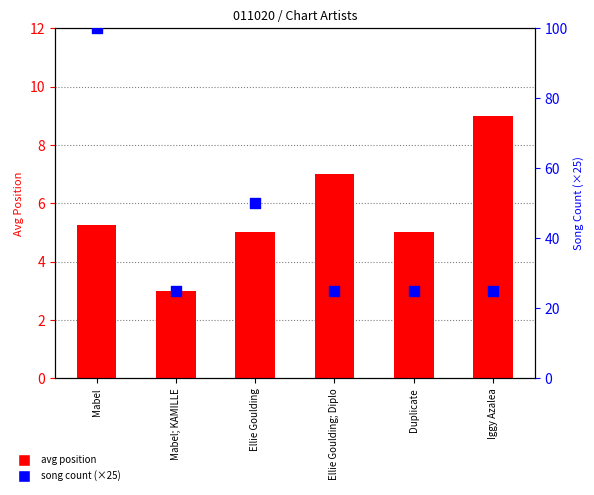

Which series has the largest total across all categories?

song count (×25)